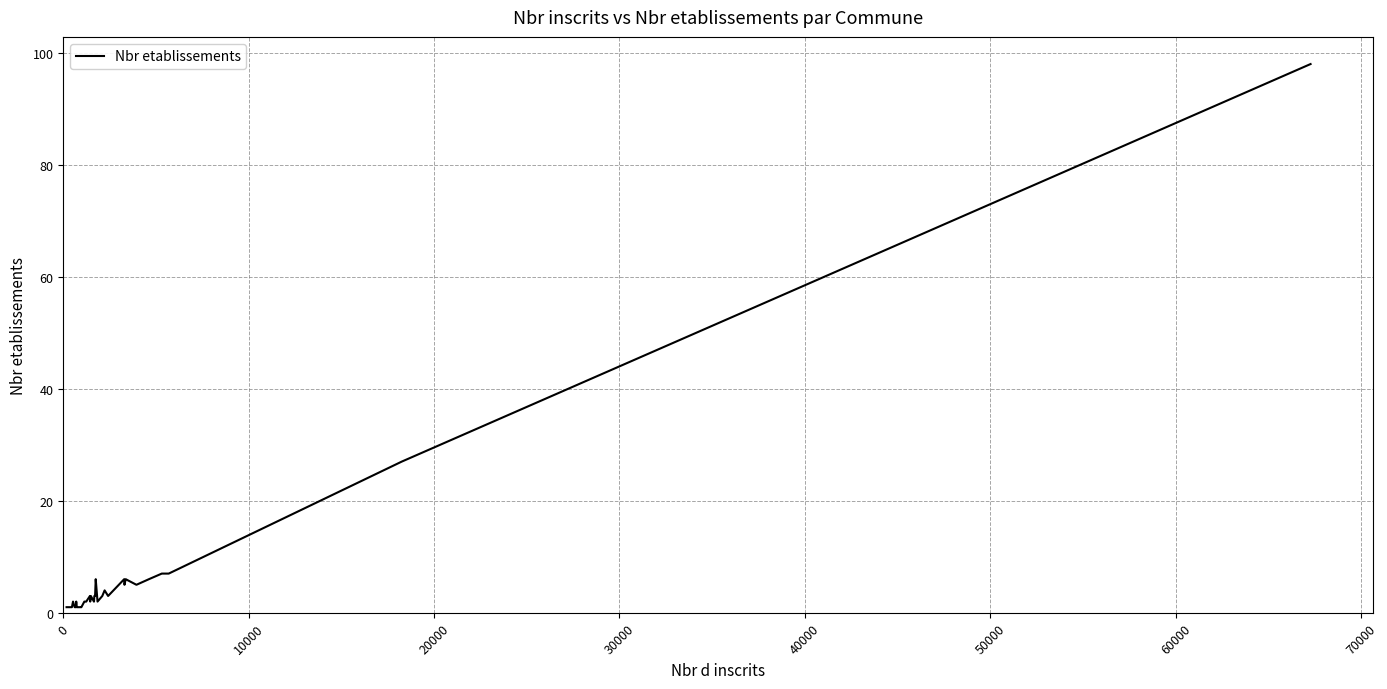

What is the difference between the maximum and minimum values?

97